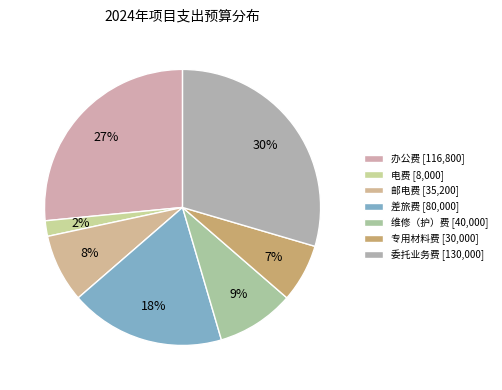

To the nearest percent, what is the average slice percentage?

14%